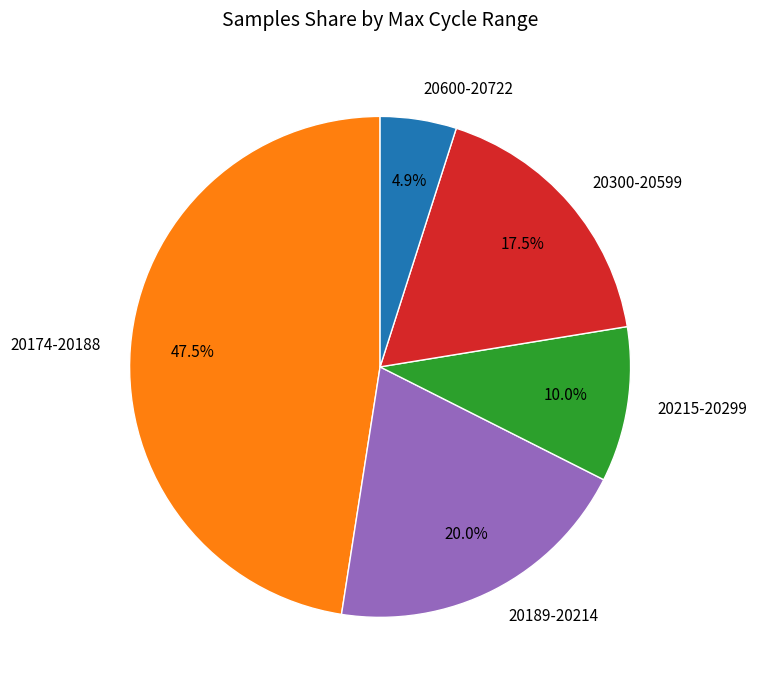

Is 20300-20599 the majority of the pie?

No